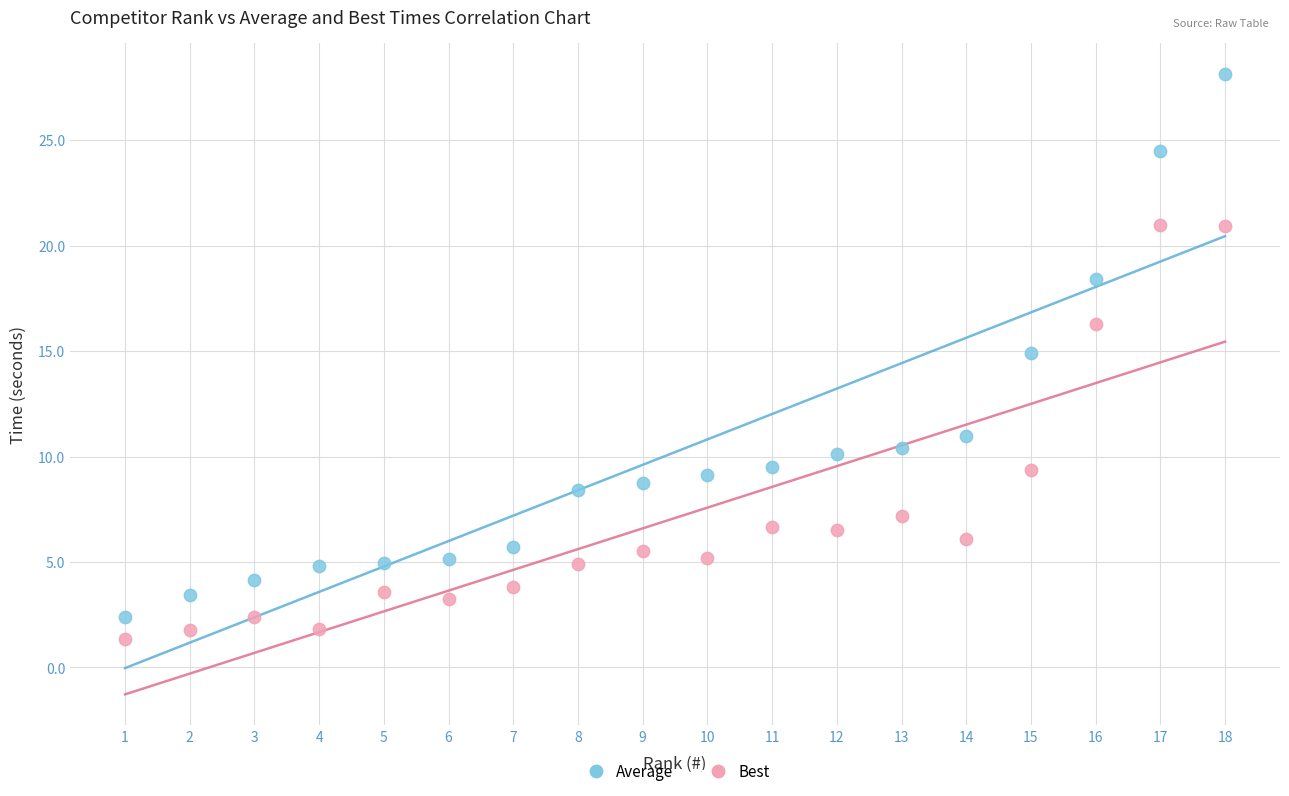

Across all data points, what is the range of X values (max minus min)?

17.0